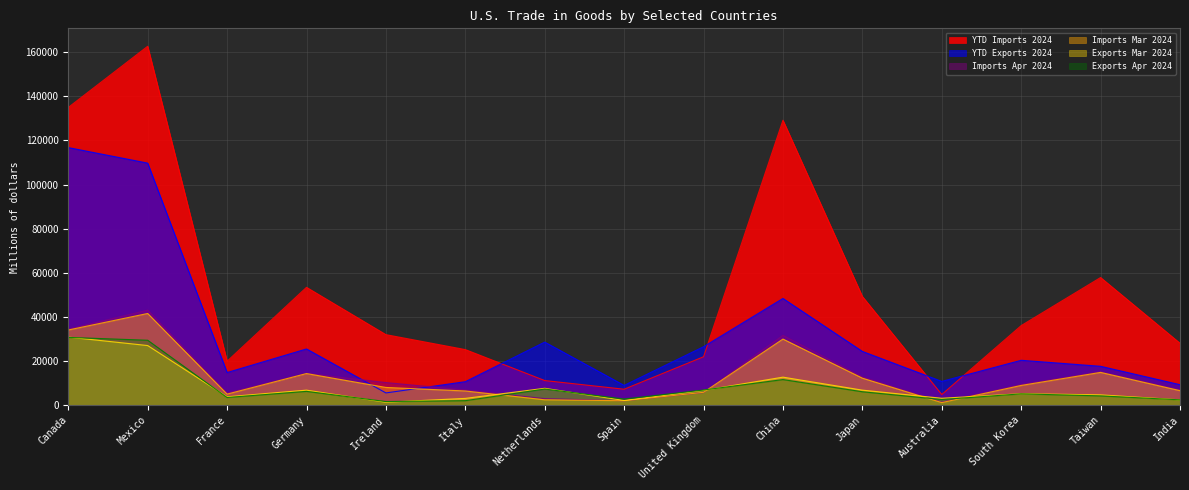

Is it true that Imports Apr 2024 equals 15868 at Ireland?

False